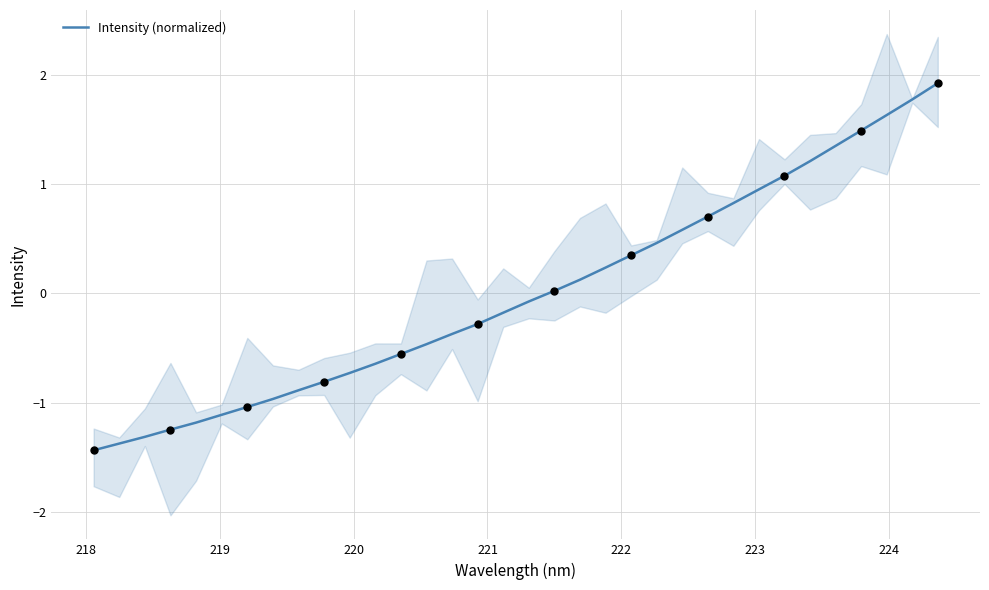

What is the lowest value of the Intensity (normalized) series?

-1.4